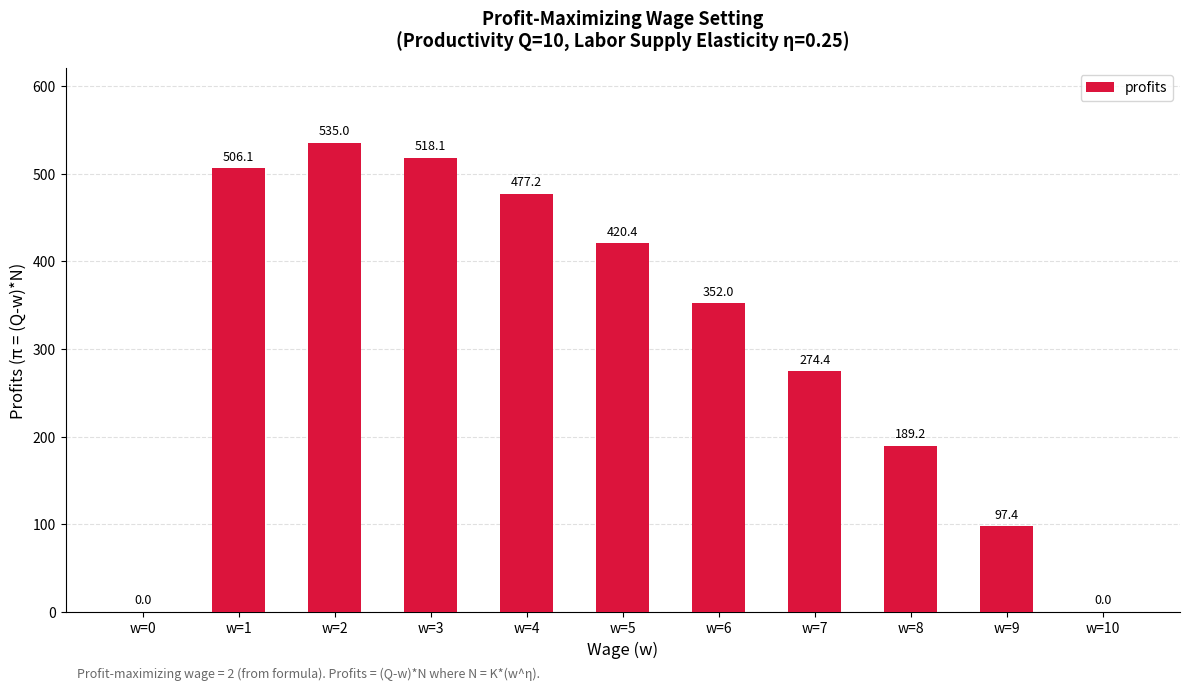

What is the sum of the values at w=3 and w=7?

792.5